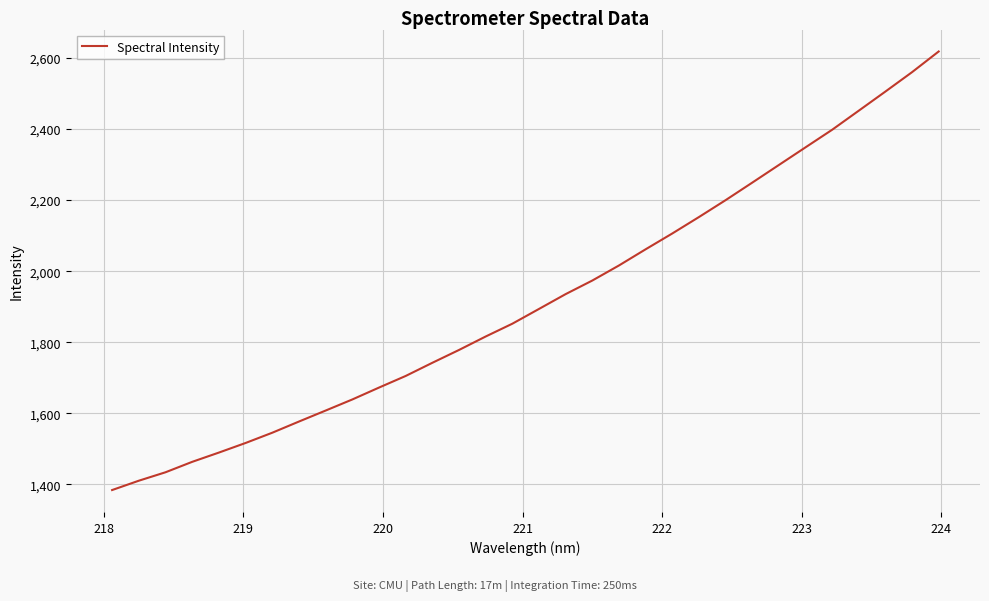

What is the difference between the second highest and second lowest values?

1149.6